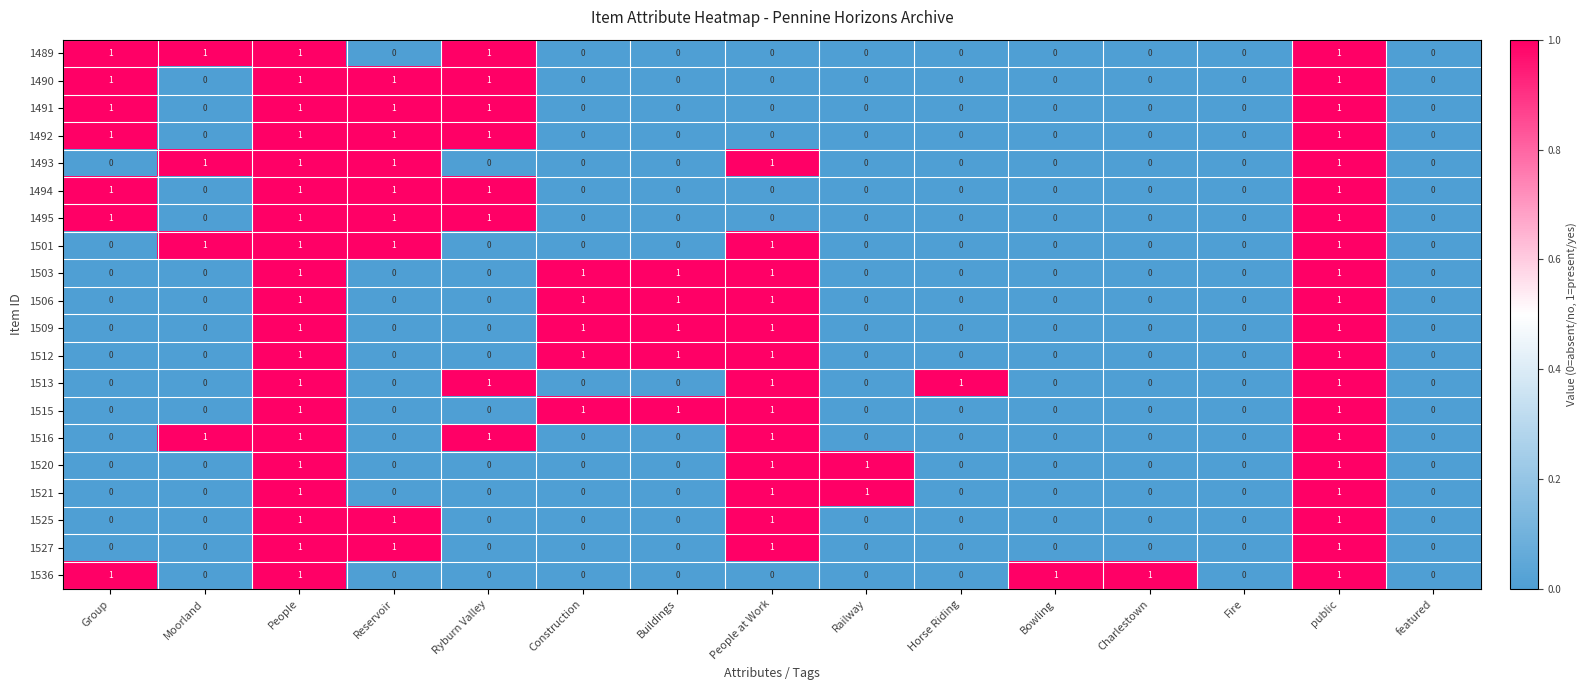

True or false: 1515 has a value of 0 at Railway.

True